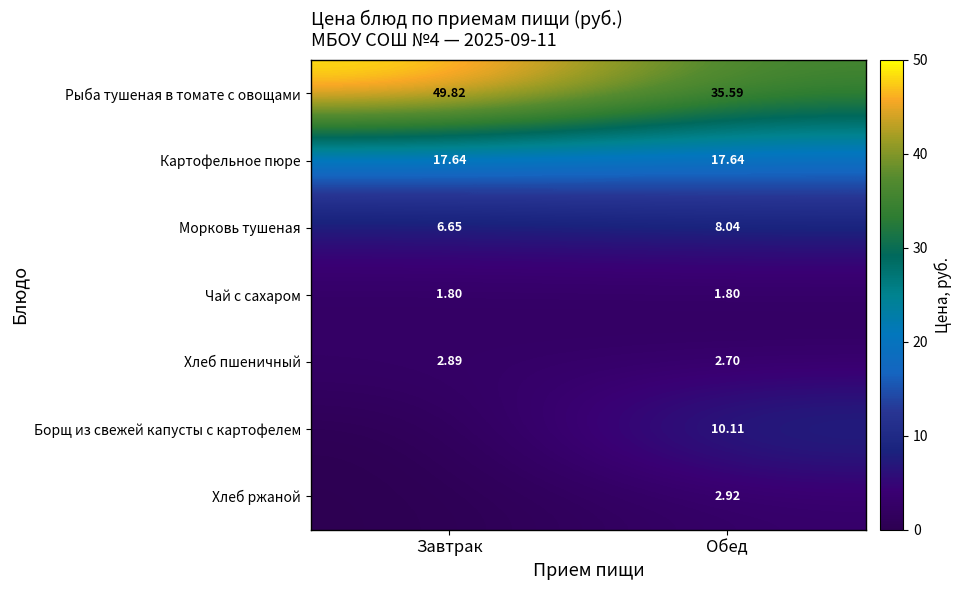

Is the value of Рыба тушеная в томате с овощами at Обед greater than the value of Морковь тушеная at Завтрак?

Yes